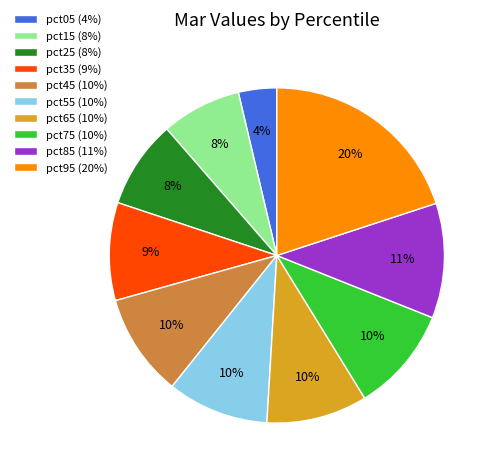

What percentage is the pct45 slice, to the nearest percent?

10%